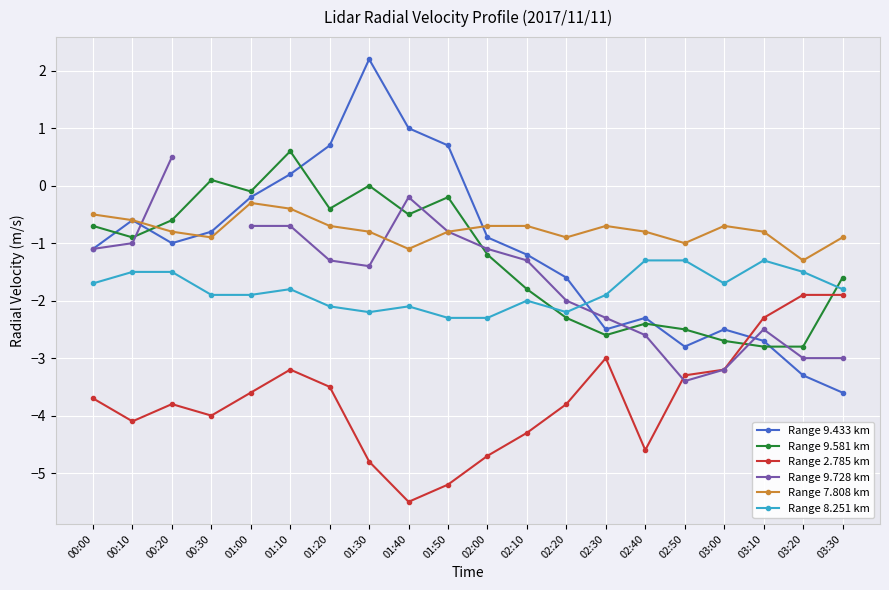

Where does the Range 9.433 km series first go above -1?

00:10